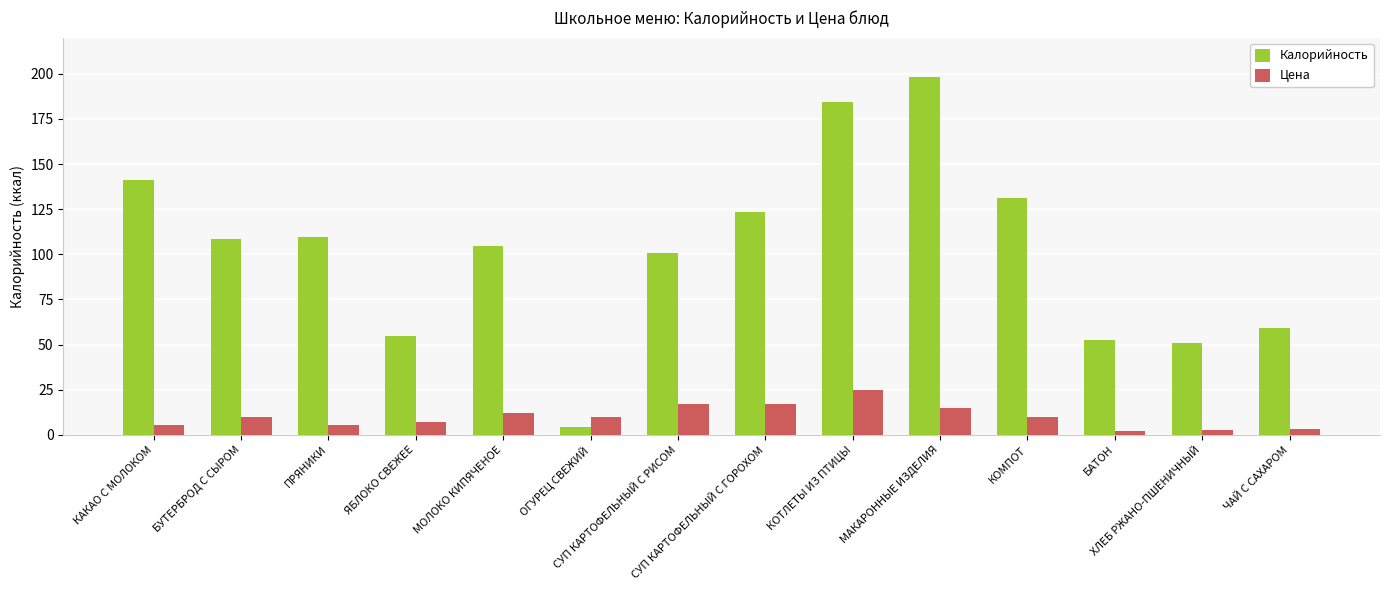

What is the label of the 14th bar from the left?

ЧАЙ С САХАРОМ